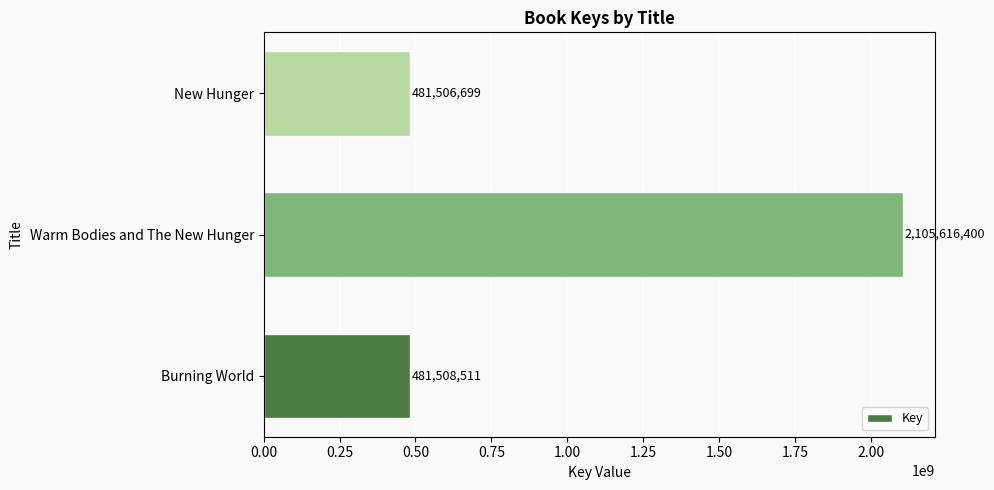

What is the greatest value displayed?

2105616400